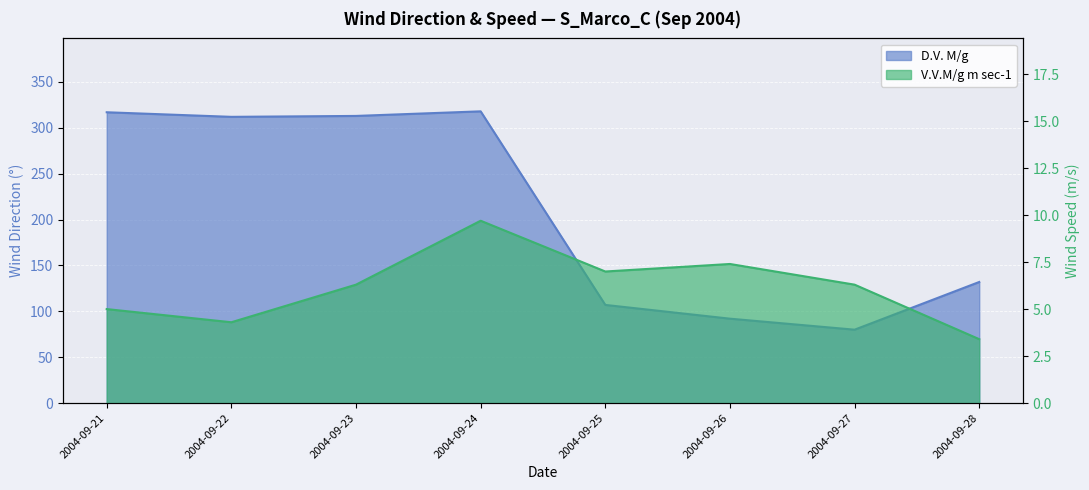

Where is the first local minimum for V.V.M/g m sec-1?

2004-09-22